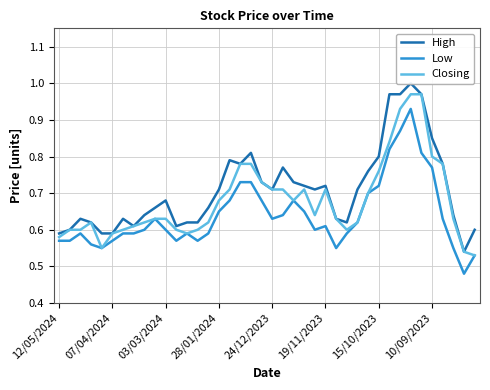

Which category has the lowest value across all series?

38